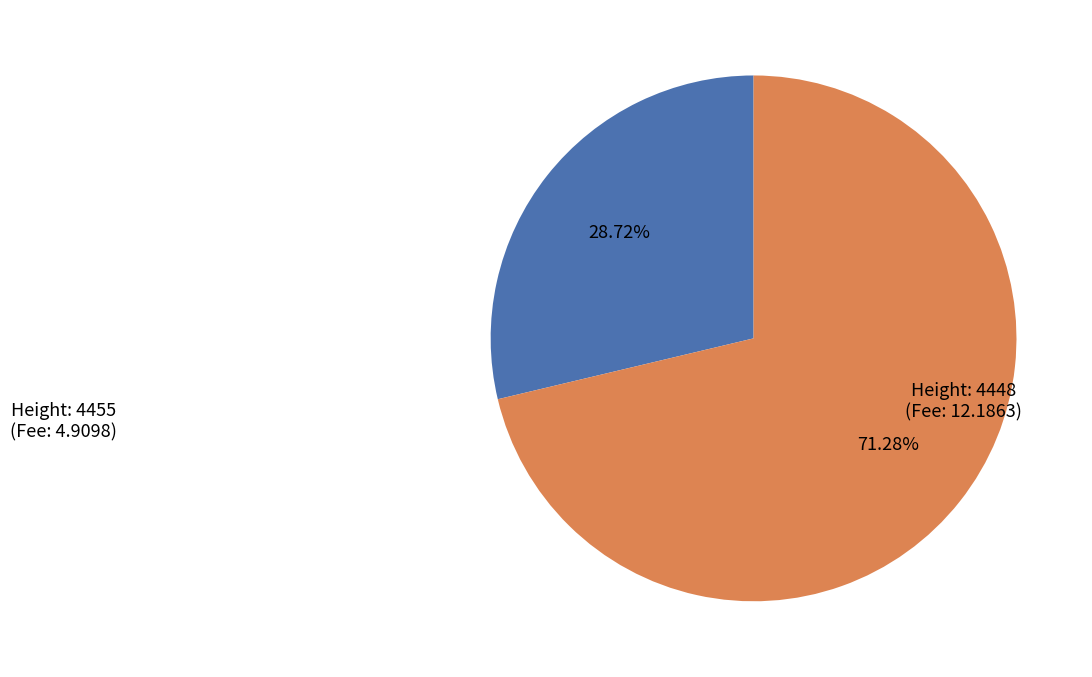

How many slices are in this pie chart?

2